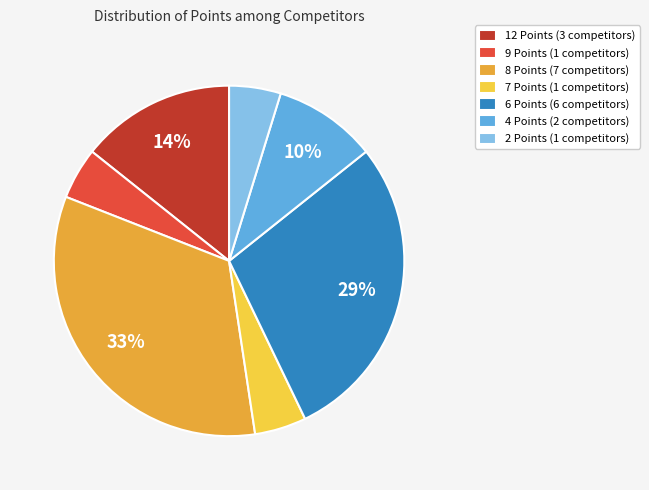

Is the sum of 7 Points (1 competitors) and 6 Points (6 competitors) greater than half?

No